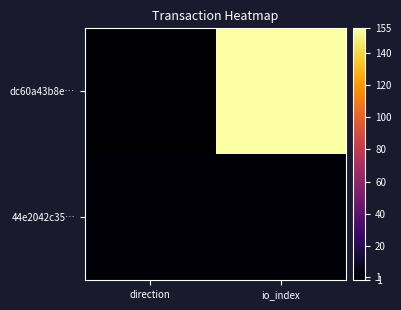

Reading left to right, what are all the values shown in this chart?

dc60a43b8e…: direction=-1	io_index=155
44e2042c35…: direction=1	io_index=1